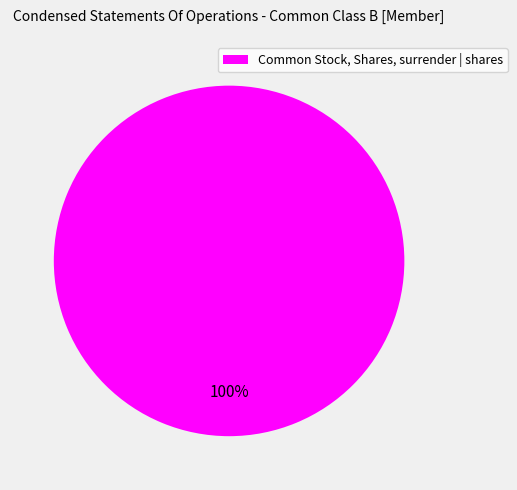

Rank the categories by value from highest to lowest.

Common Stock, Shares, surrender | shares